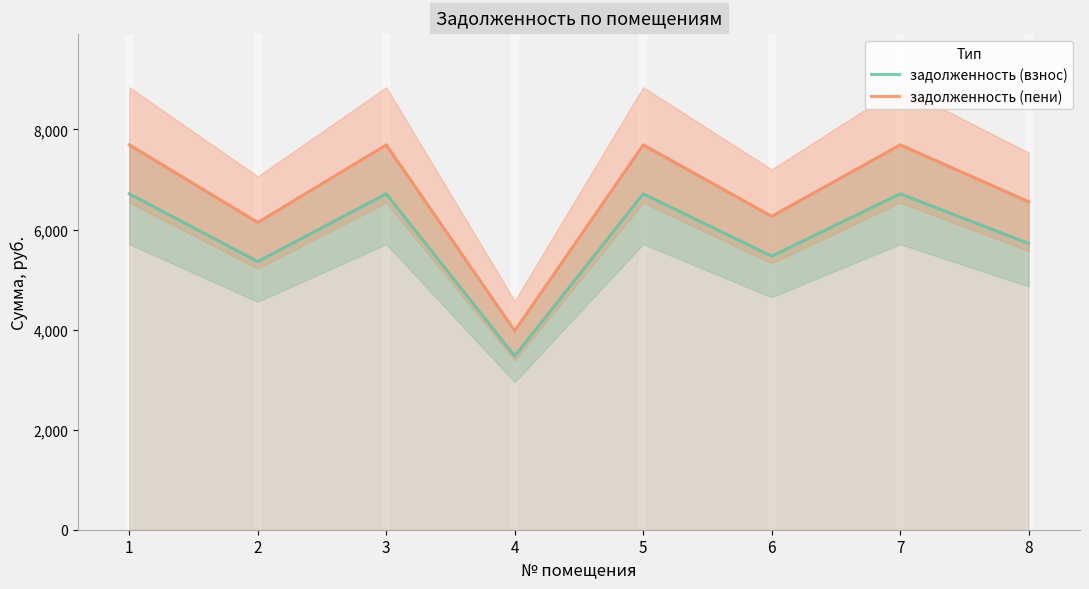

Reading left to right, list all the values displayed in this chart.

задолженность (взнос): 1=6713.9	2=5360.4	3=6713.9	4=3470.8	5=6713.9	6=5467.6	7=6713.9	8=5722.2
задолженность (пени): 1=7690.9	2=6140.4	3=7690.9	4=3975.9	5=7690.9	6=6263.2	7=7690.9	8=6554.9